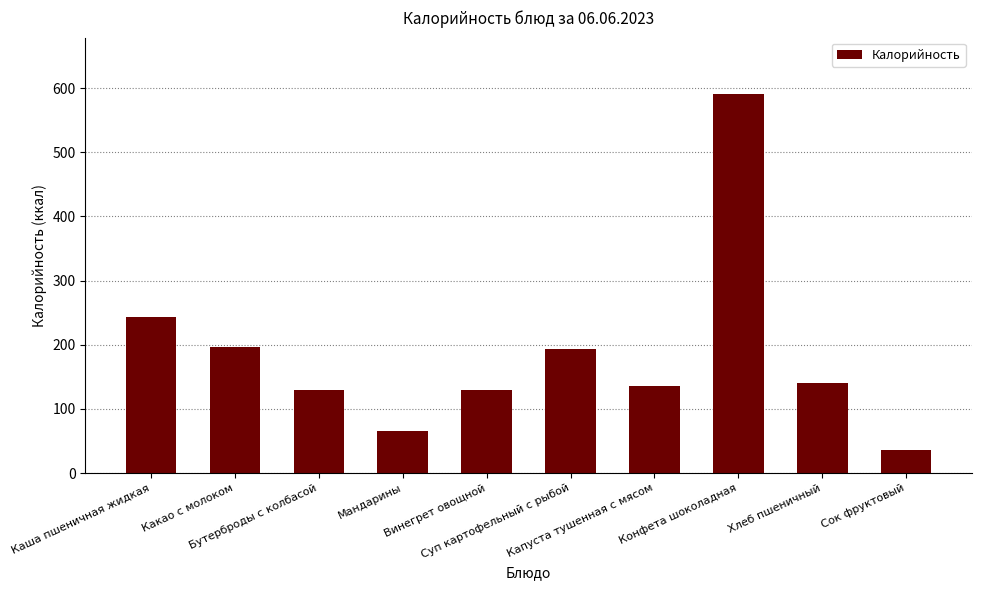

What is the value of the 8th bar from the left?

590